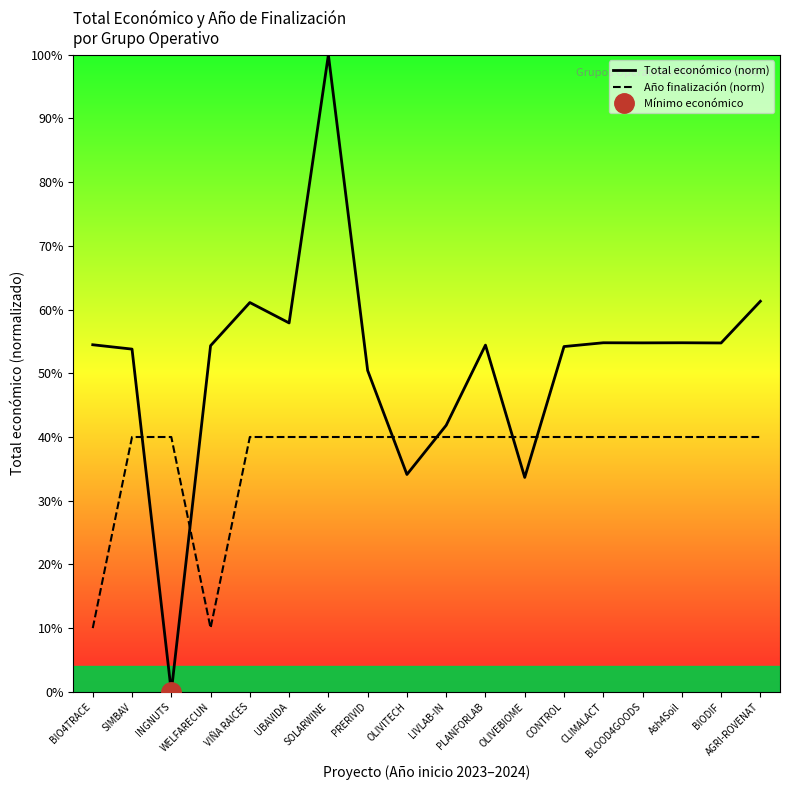

At which category is the sum across all series the highest?

SOLARWINE